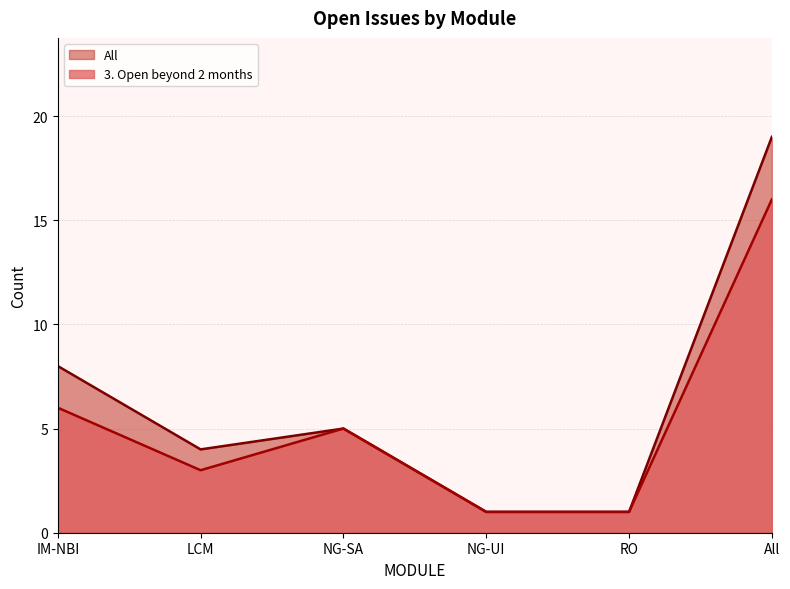

How many distinct data groups are displayed?

2